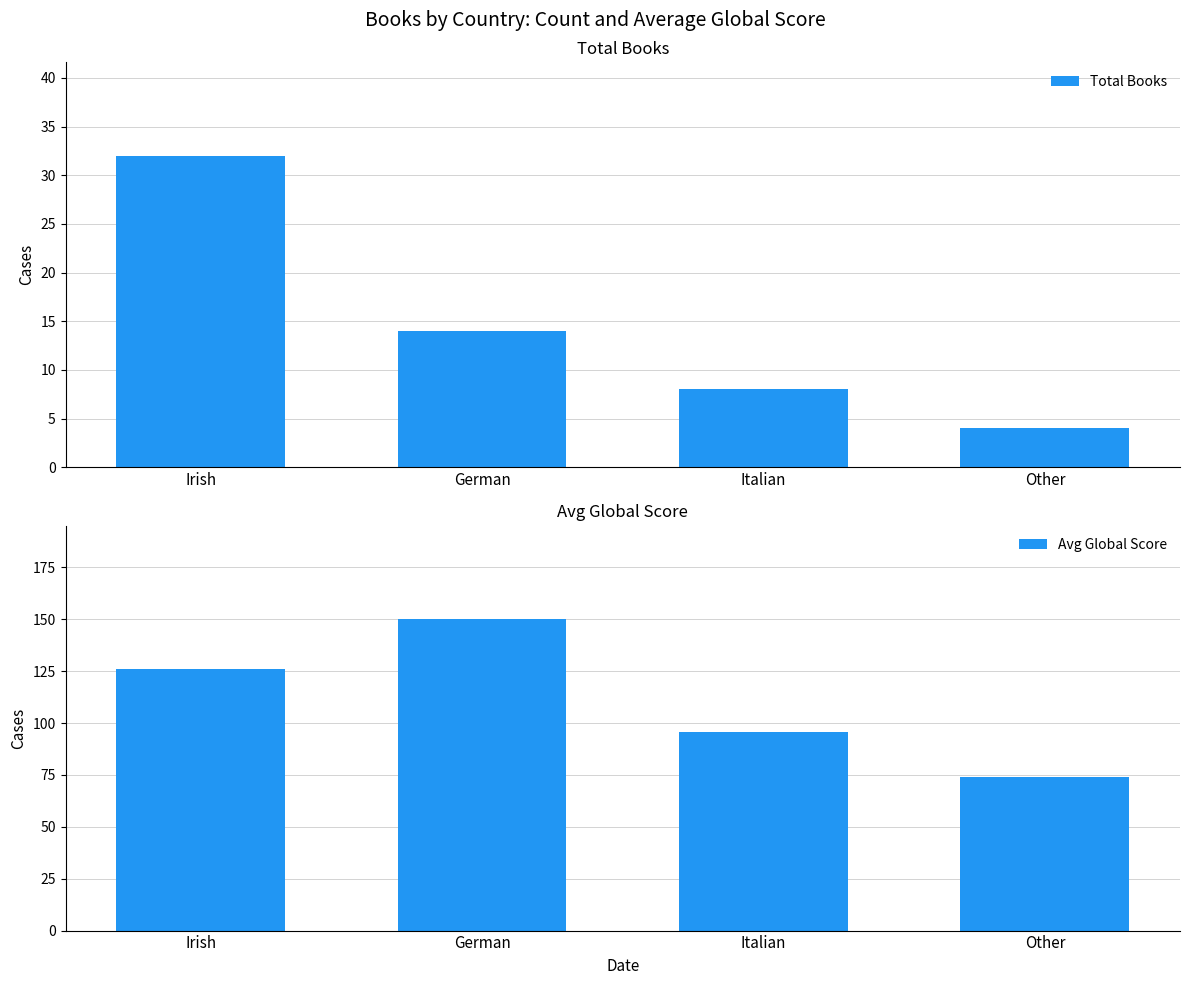

What is the smallest value displayed?

4.0